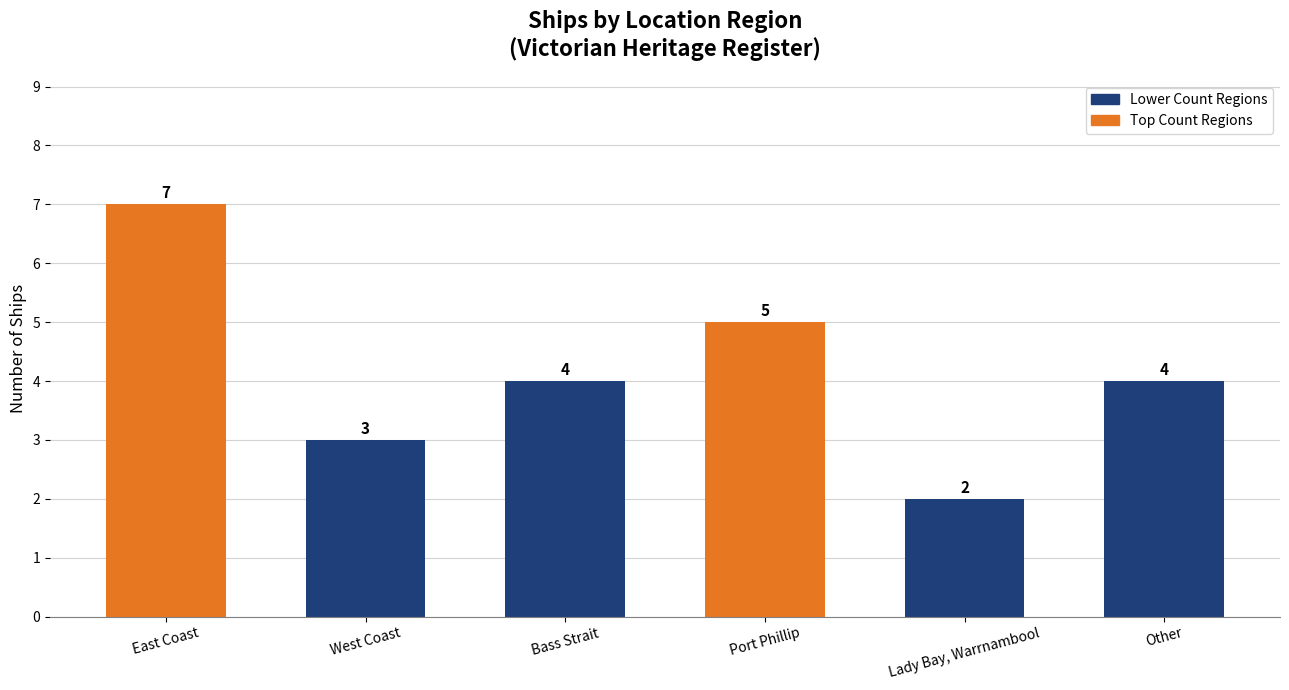

Which category has the highest value across all series?

East Coast